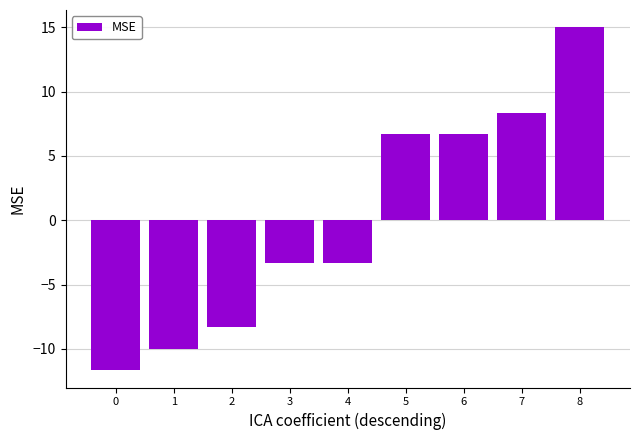

What is the value of the 8th bar from the left?

8.3